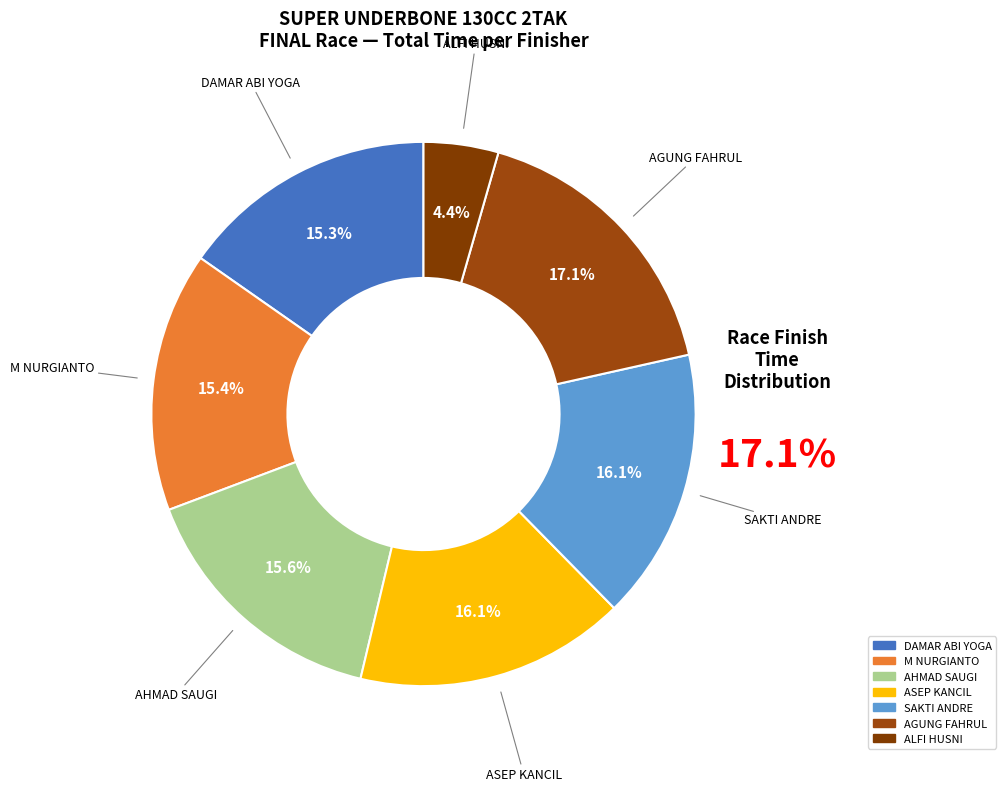

Which has a higher value, M NURGIANTO or AGUNG FAHRUL?

AGUNG FAHRUL